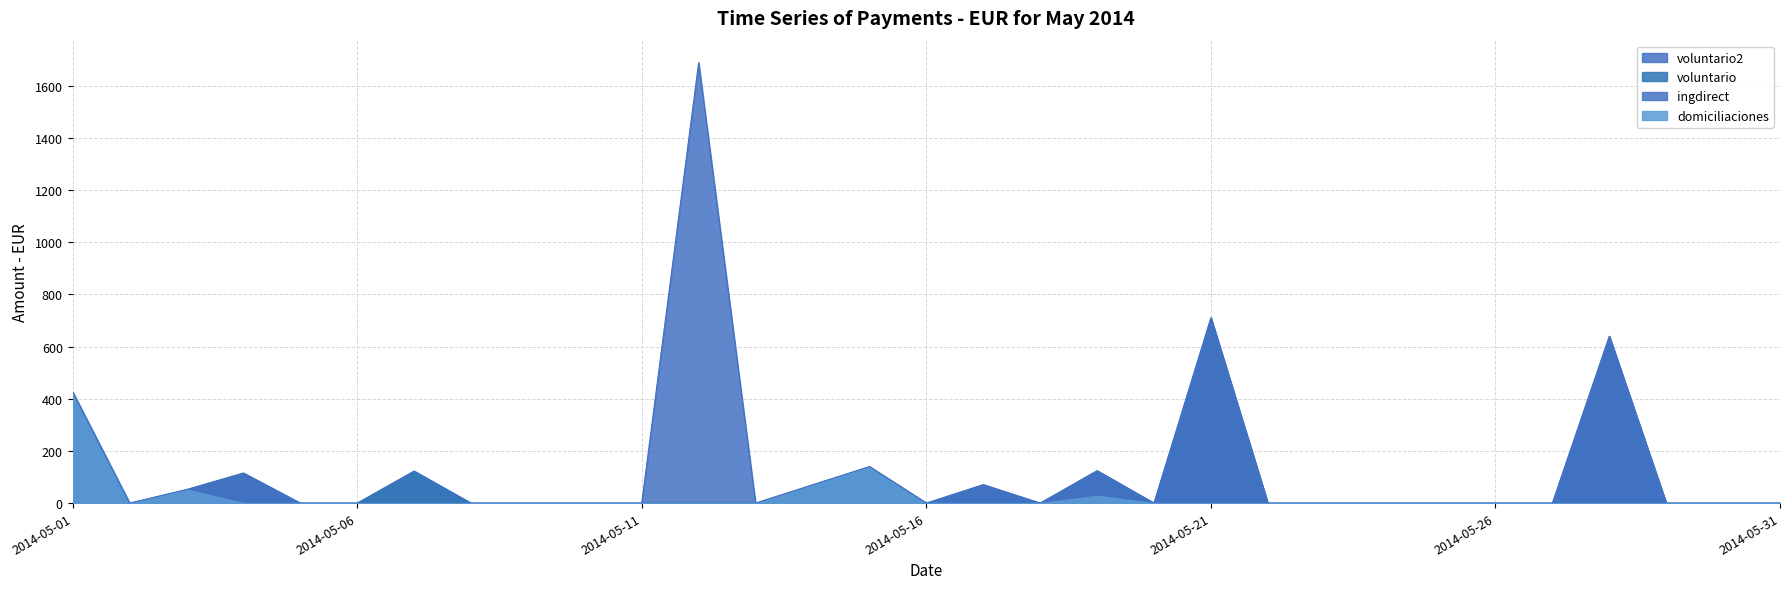

Count the number of categories in the chart.

31